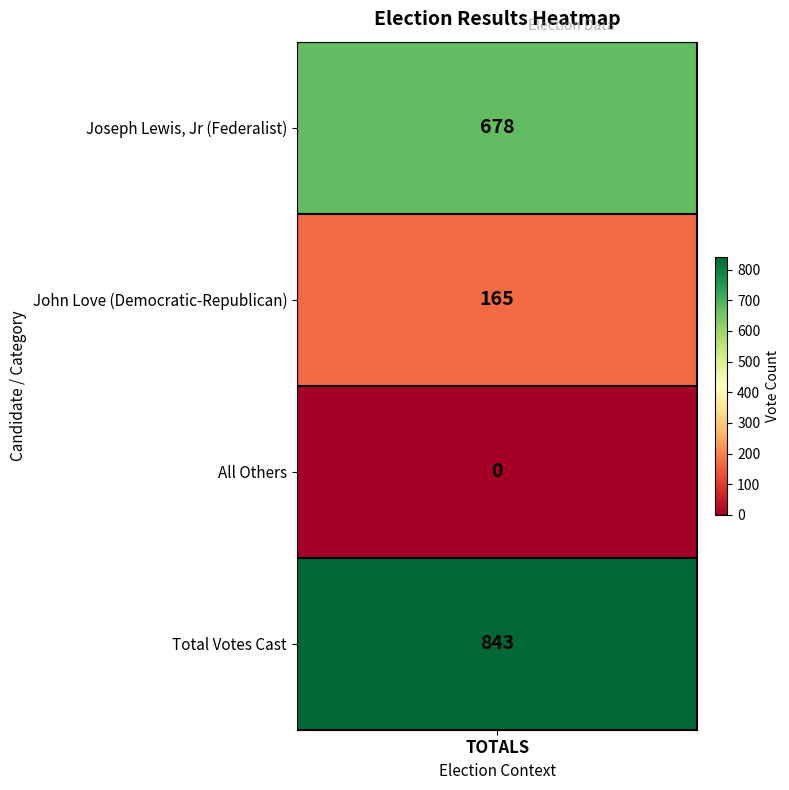

What is the difference between the values at John Love (Democratic-Republican) and All Others?

165